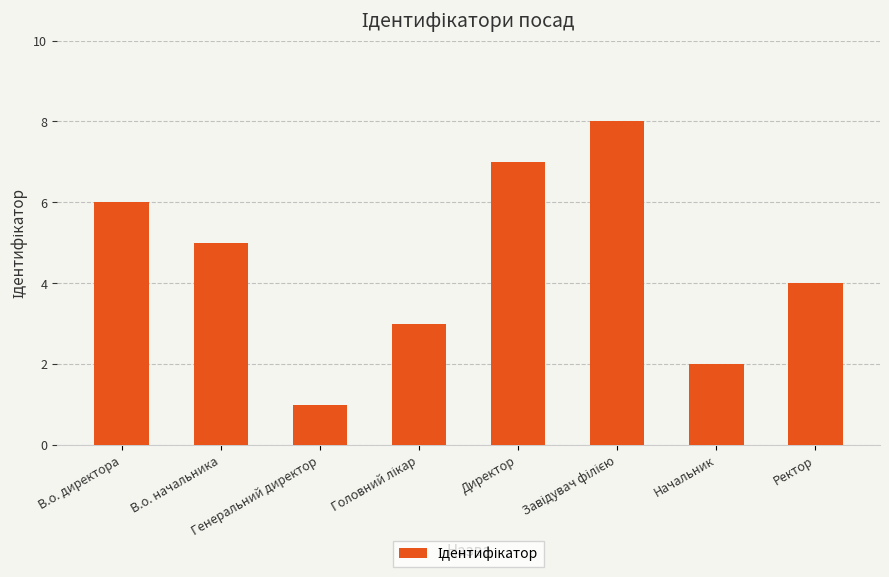

What is the sum of all values?

36